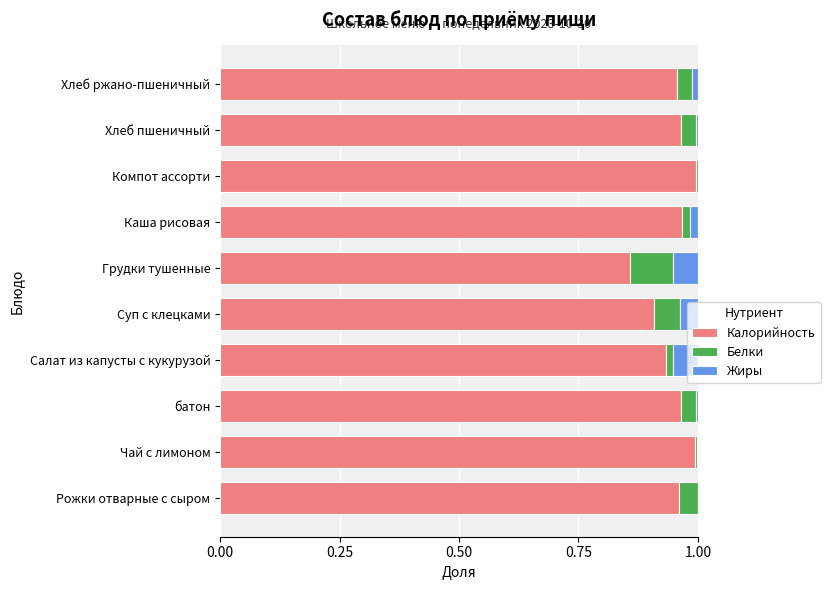

Is it true that Калорийность equals 1.0 at Рожки отварные с сыром?

True